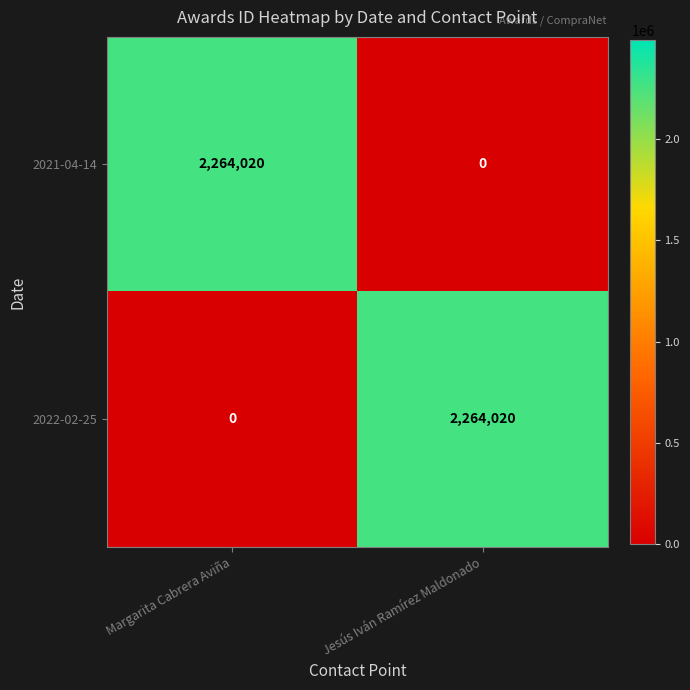

Reading left to right, what are all the values shown in this chart?

2021-04-14: Margarita Cabrera Aviña=2264020	Jesús Iván Ramírez Maldonado=0
2022-02-25: Margarita Cabrera Aviña=0	Jesús Iván Ramírez Maldonado=2264020